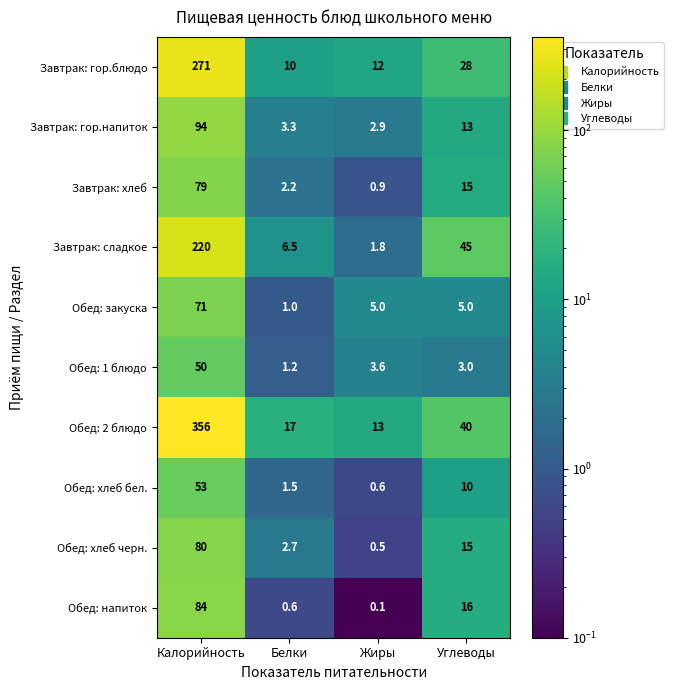

At which label does Обед: хлеб черн. first exceed 15?

Калорийность